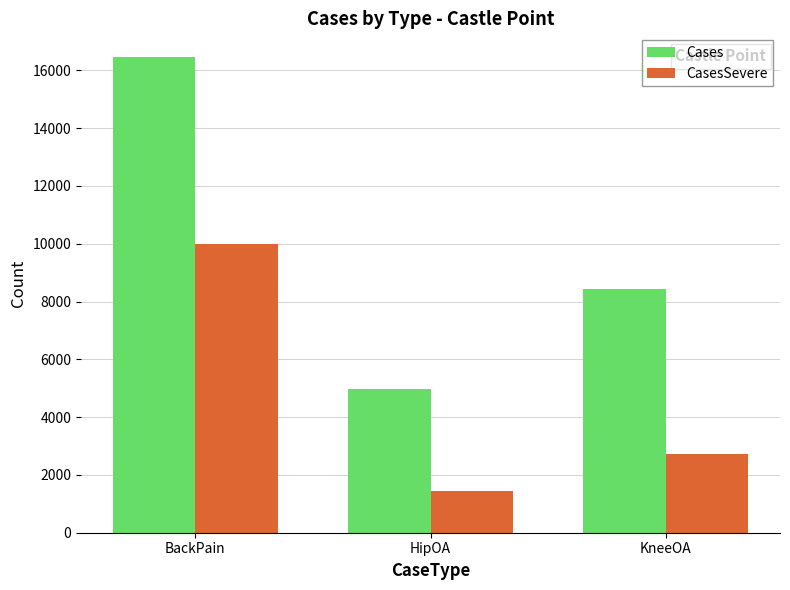

Which category has the lowest value across all series?

HipOA